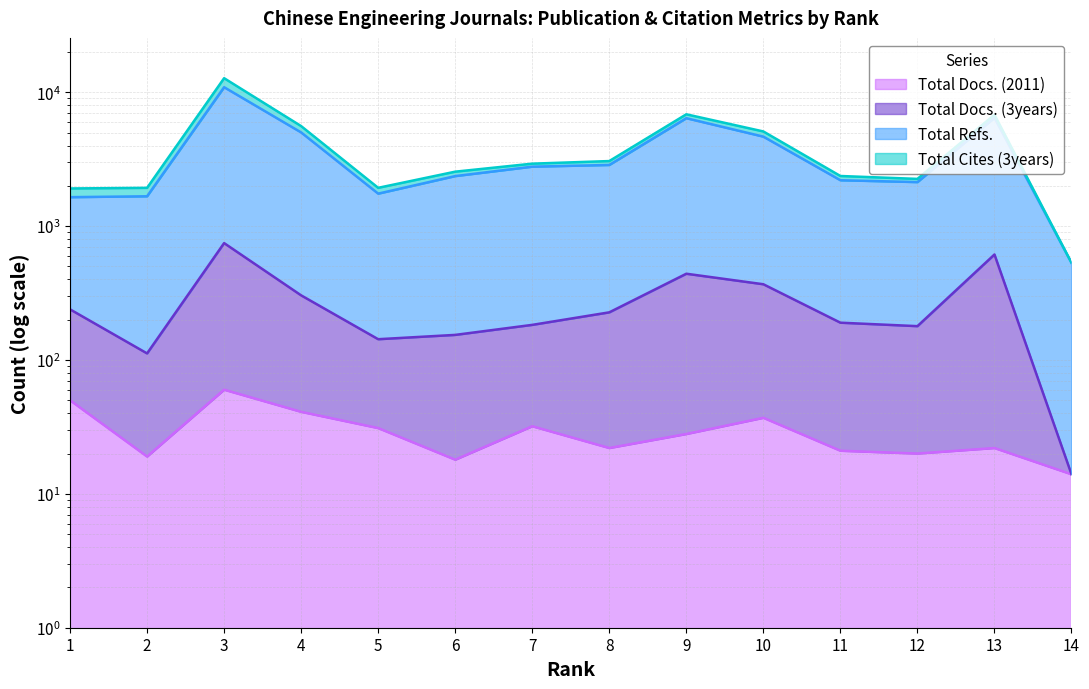

The value of Total Docs. (3years) at 11 is 267. True or false?

False